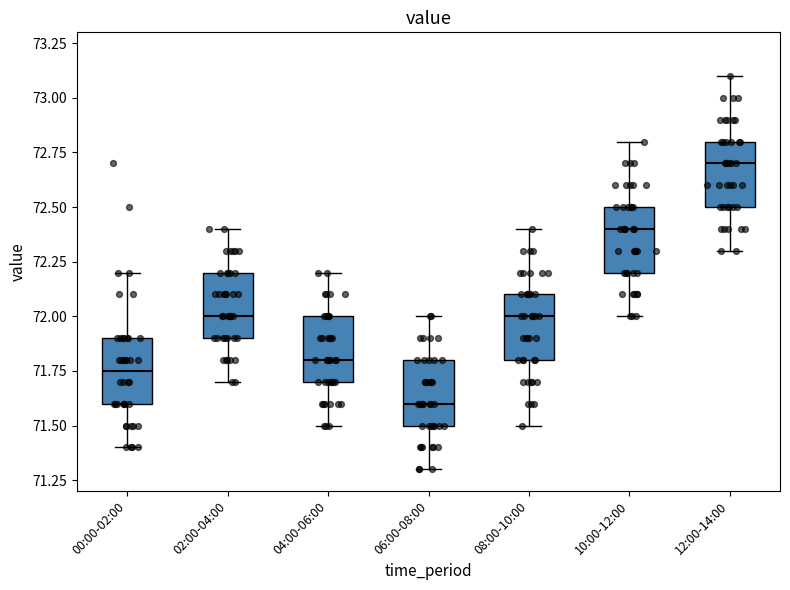

Reading left to right, transcribe this box plot: for each box, give where its median line is, the range the box spans, and where its two whiskers end, as read against the y-axis. The values are not printed on the chart, so give them approximately, as read against the axis.

00:00-02:00: median 71.75, box 71.60 to 71.90, whiskers 71.40 to 72.20
02:00-04:00: median 72.00, box 71.90 to 72.20, whiskers 71.70 to 72.40
04:00-06:00: median 71.80, box 71.70 to 72.00, whiskers 71.50 to 72.20
06:00-08:00: median 71.60, box 71.50 to 71.80, whiskers 71.30 to 72.00
08:00-10:00: median 72.00, box 71.80 to 72.10, whiskers 71.50 to 72.40
10:00-12:00: median 72.40, box 72.20 to 72.50, whiskers 72.00 to 72.80
12:00-14:00: median 72.70, box 72.50 to 72.80, whiskers 72.30 to 73.10